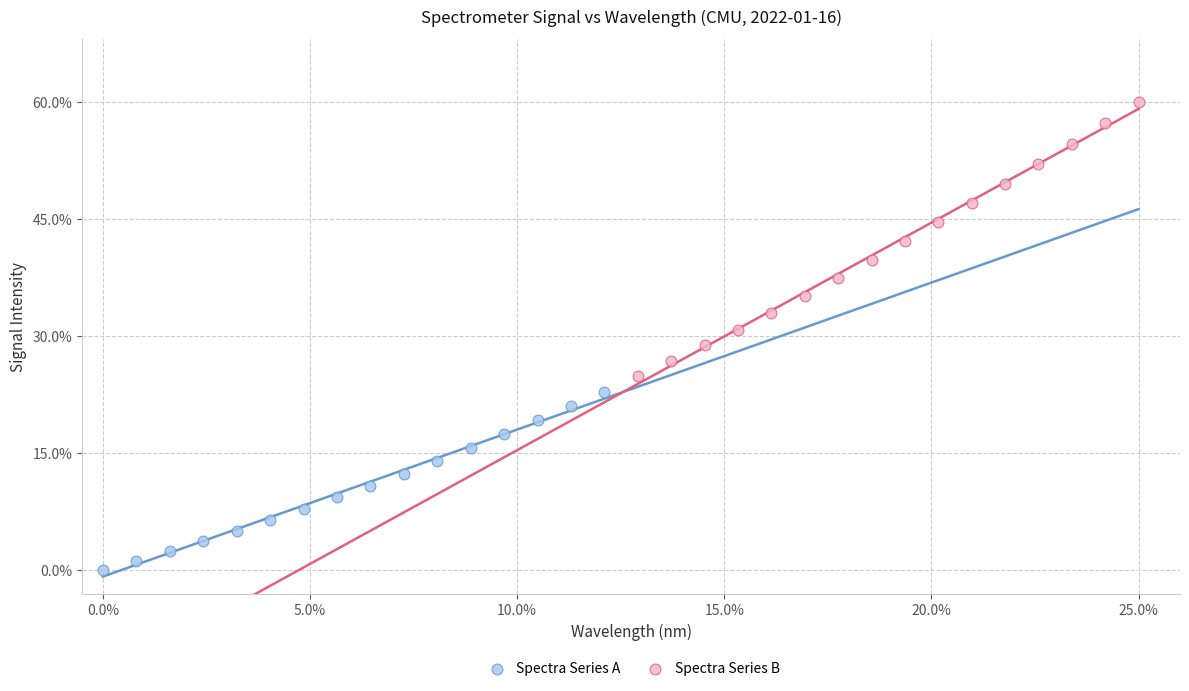

What are all the series names shown in the legend?

Spectra Series A, Spectra Series B